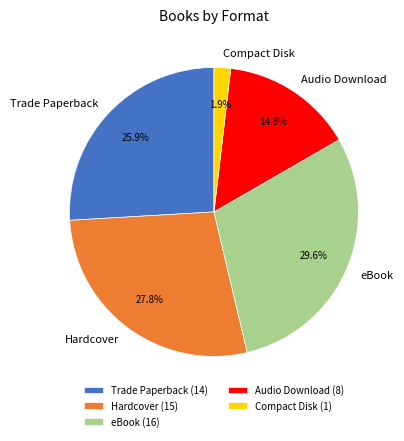

Is it true that Trade Paperback is 38% of the pie?

False